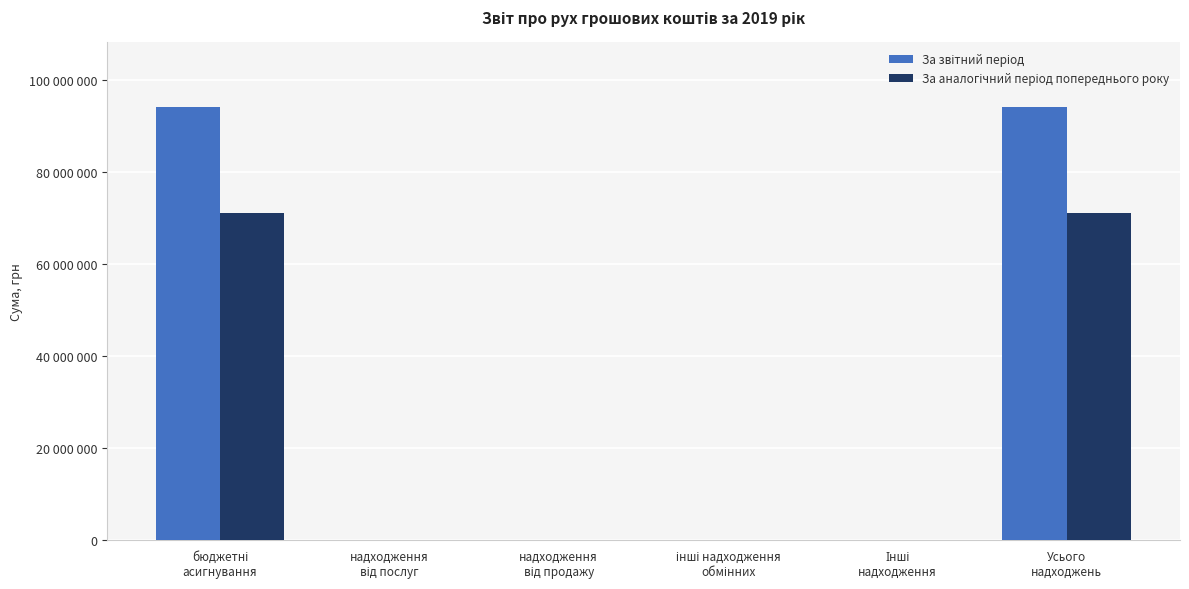

Are the bars grouped side by side (vs. stacked)?

Yes